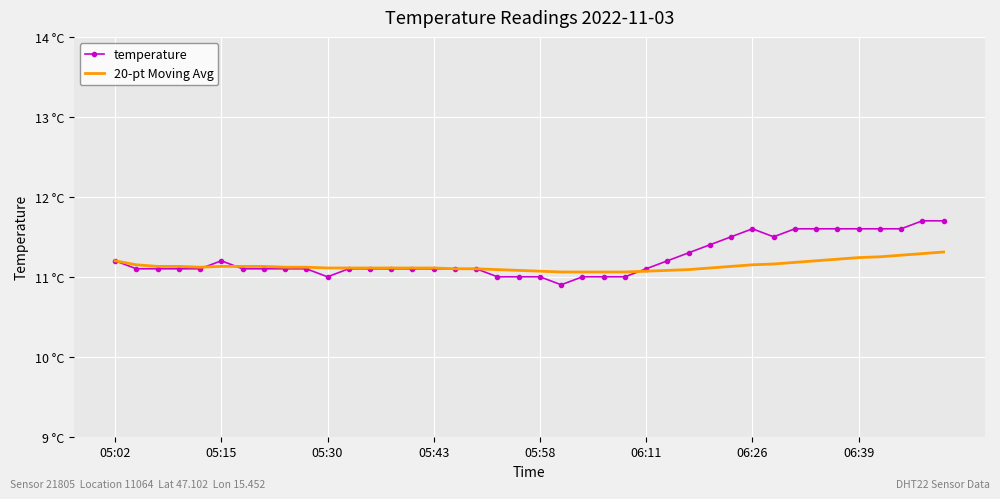

Which series ends up on top after the final intersection of 20-pt Moving Avg and temperature?

temperature